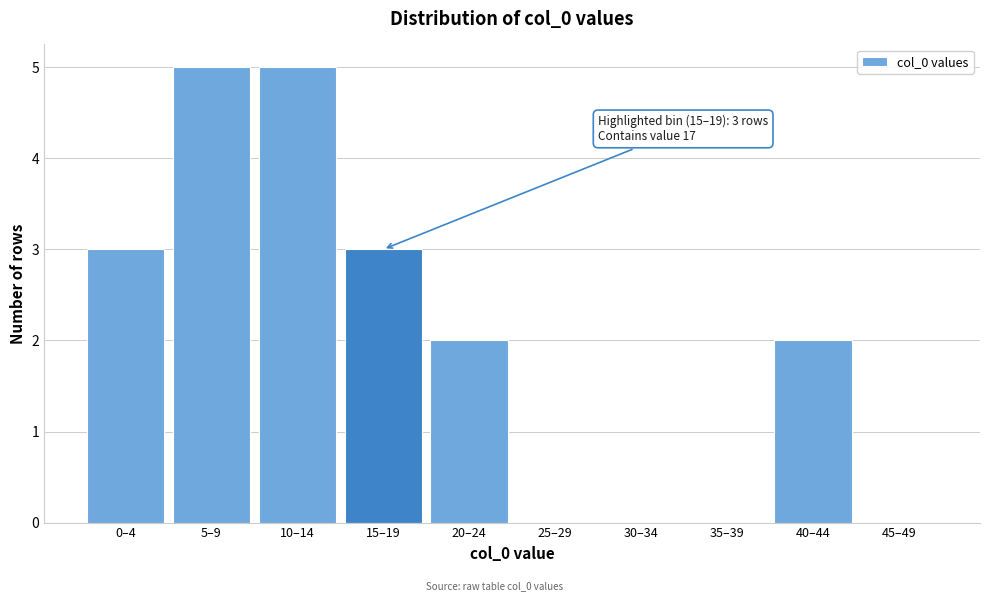

Reading right to left, list all the values displayed in this chart.

45–49=0	40–44=2	35–39=0	30–34=0	25–29=0	20–24=2	15–19=3	10–14=5	5–9=5	0–4=3